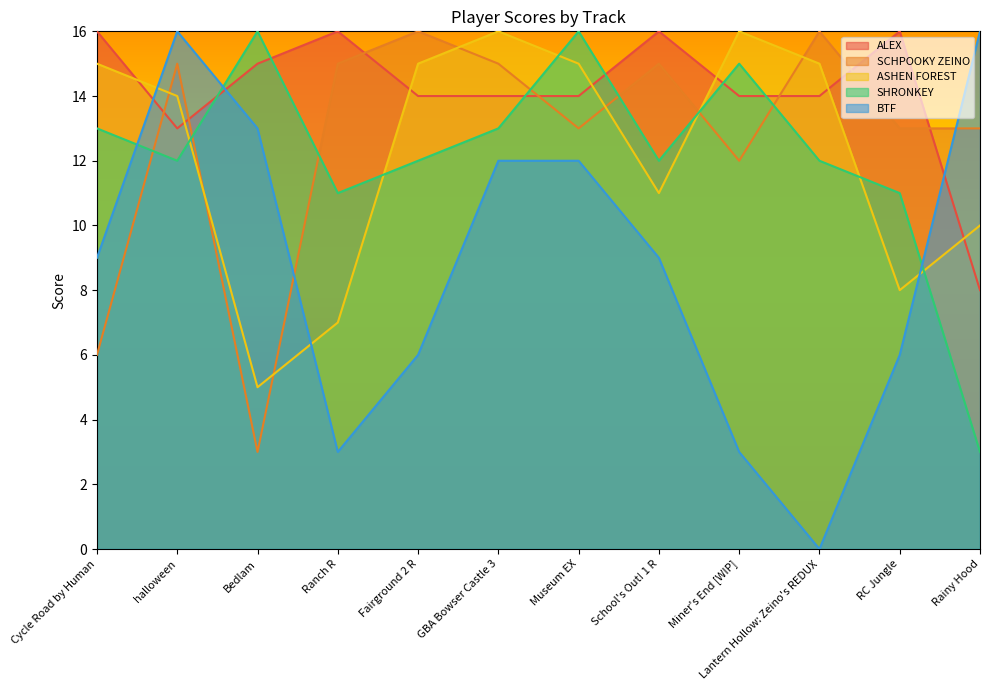

Reading right to left, extract all data points from this chart.

ALEX: 8	16	14	14	16	14	14	14	16	15	13	16
SCHPOOKY ZEINO: 13	13	16	12	15	13	15	16	15	3	15	6
ASHEN FOREST: 10	8	15	16	11	15	16	15	7	5	14	15
SHRONKEY: 3	11	12	15	12	16	13	12	11	16	12	13
BTF: 16	6	0	3	9	12	12	6	3	13	16	9